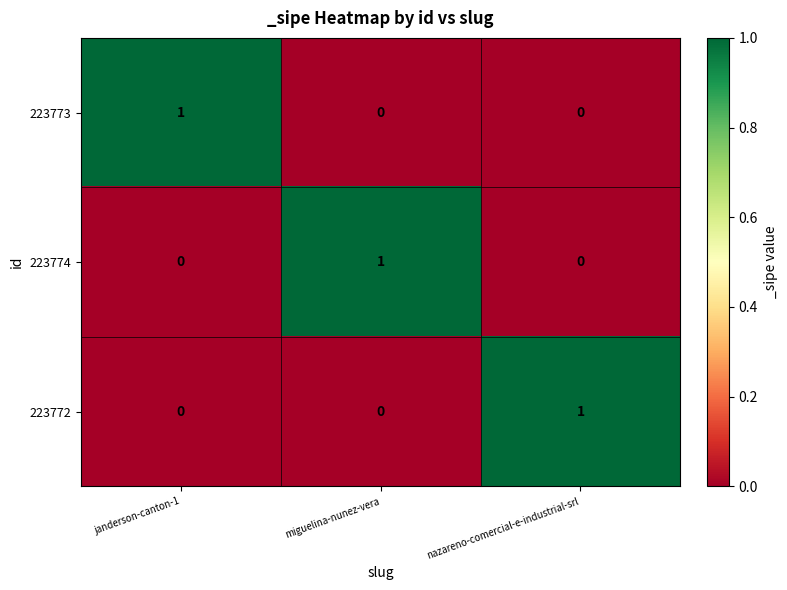

The 223772 series shows 0 at nazareno-comercial-e-industrial-srl. True or false?

False